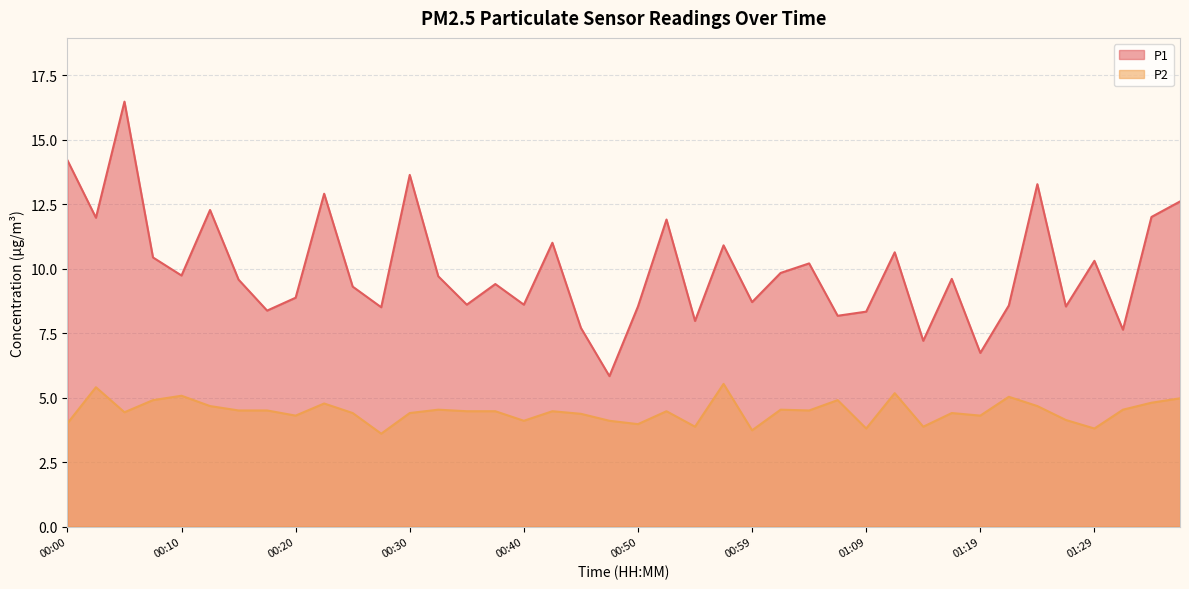

What is the average value of the P2 series?

4.5